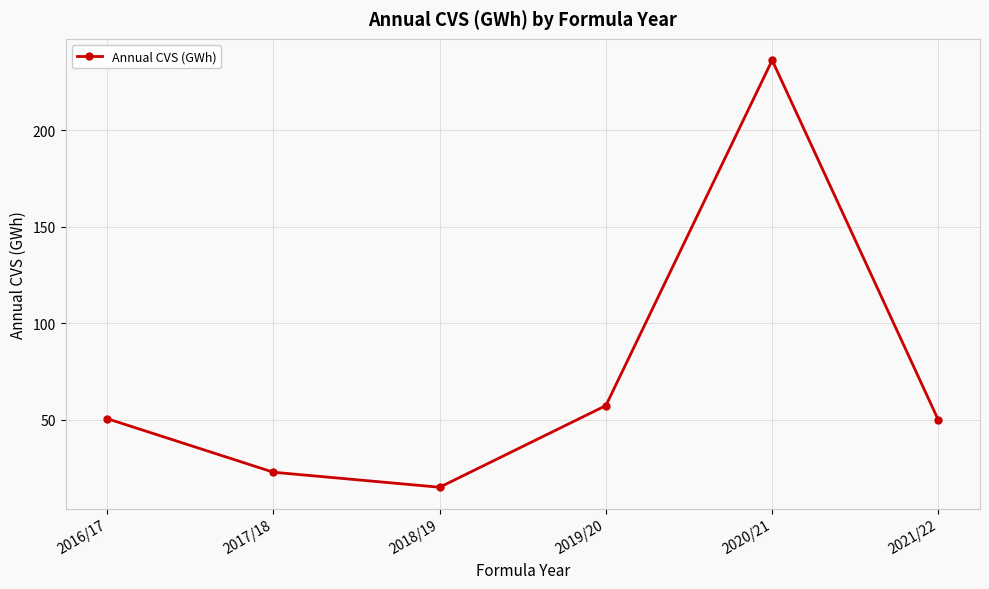

The chart shows a value of 3.4 at 2018/19. True or false?

False